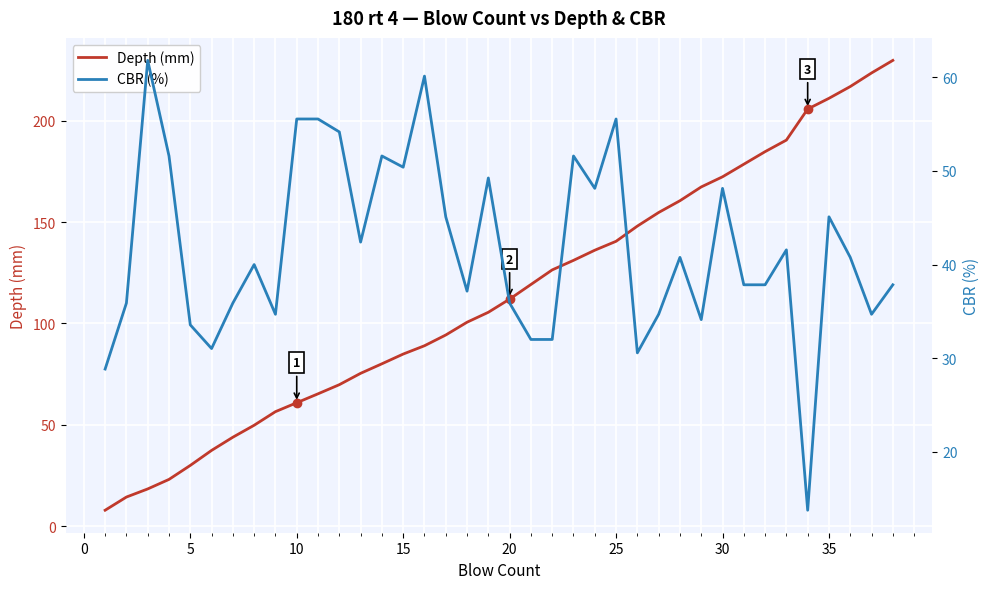

What is the minimum value shown in the chart?

7.9